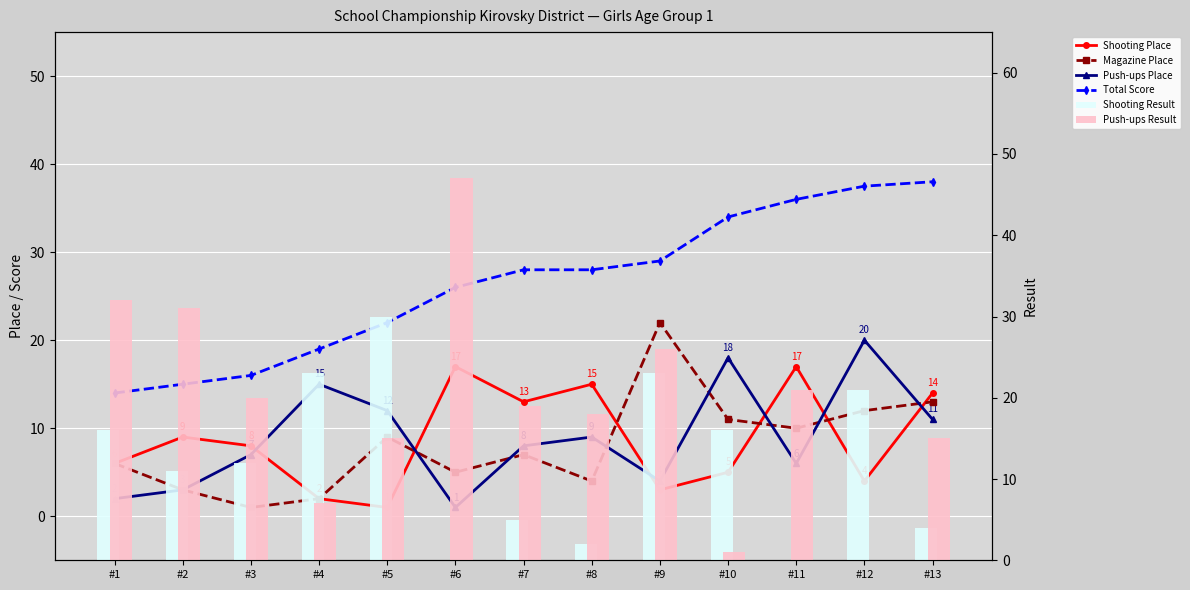

At which category is the sum across all series the highest?

#9